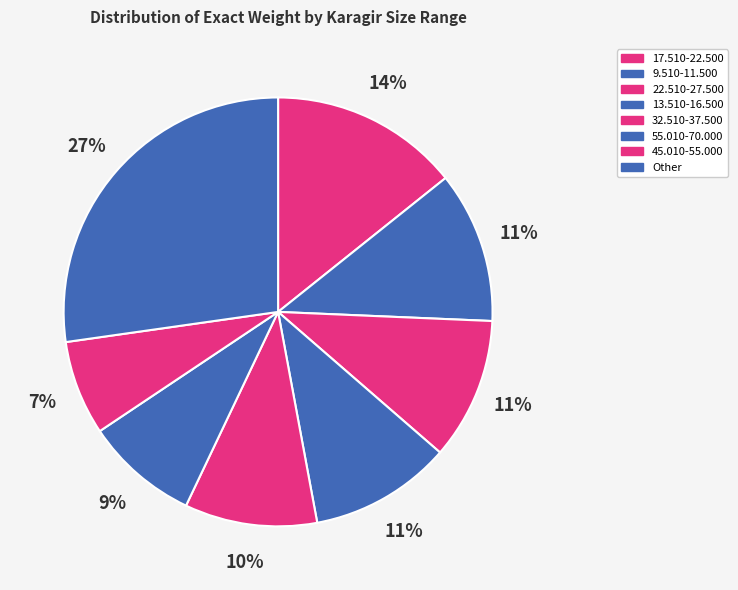

How many segments does this pie chart have?

8